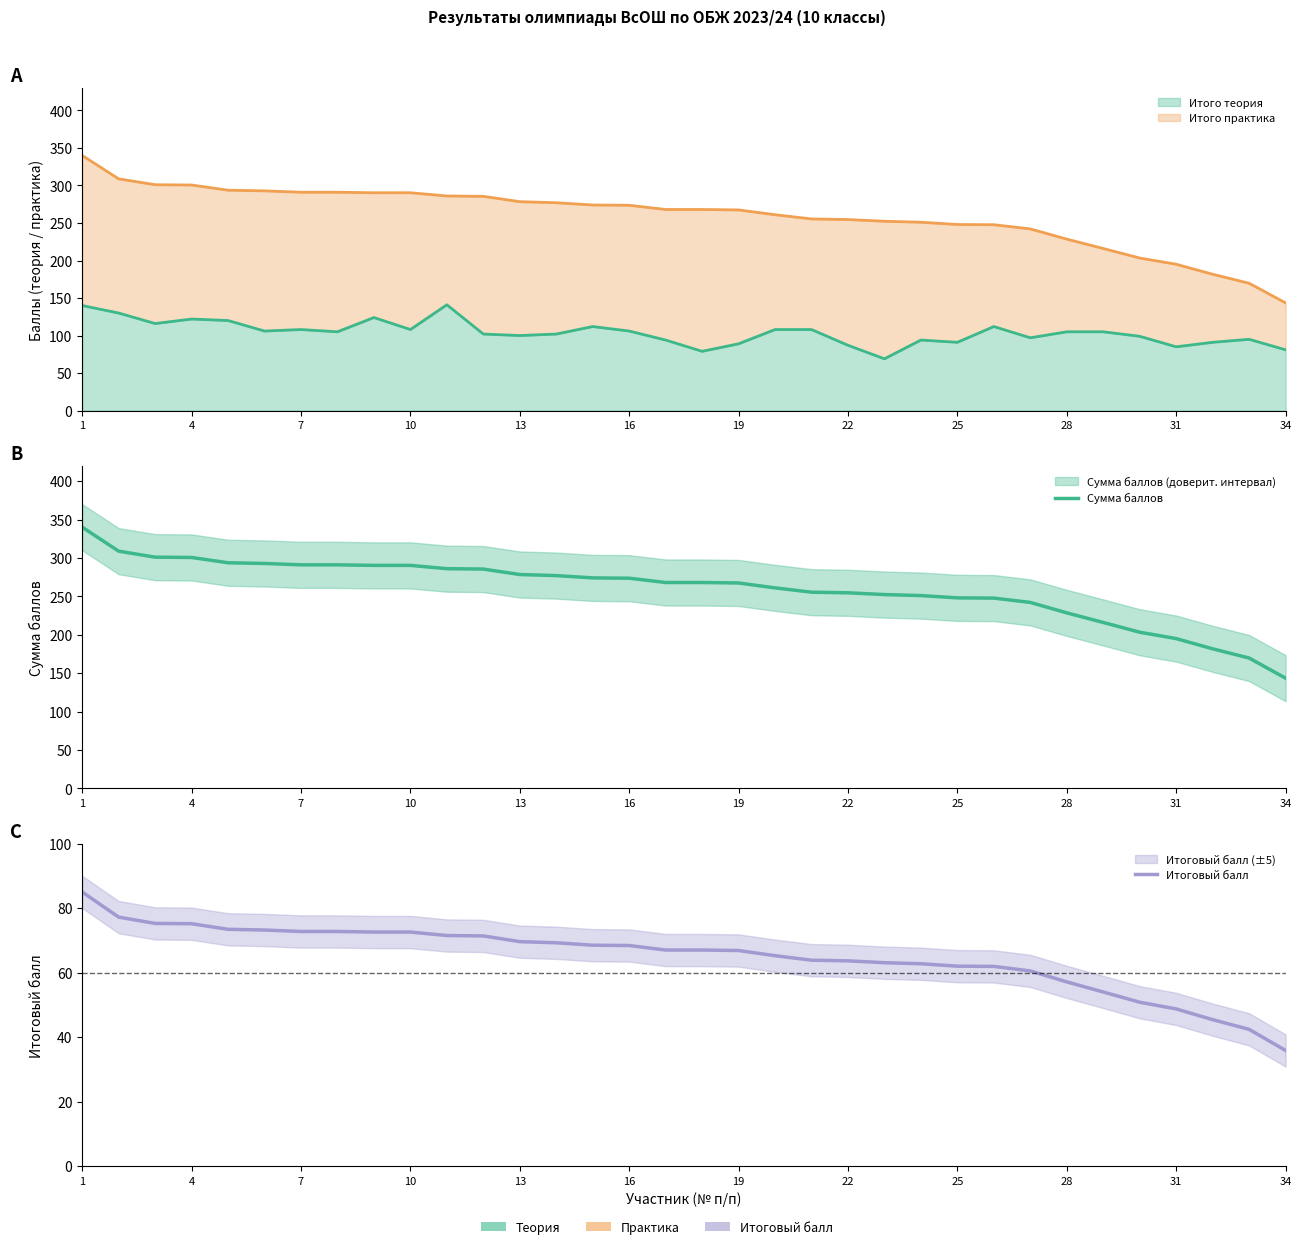

What is the difference between the maximum and second lowest values in the Сумма баллов series?

170.3